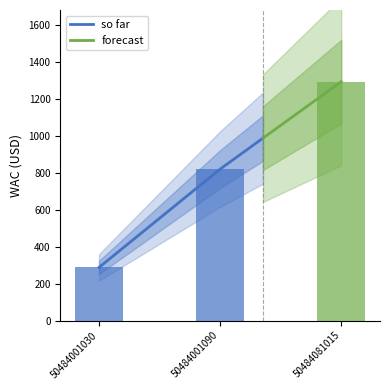

True or false: the data shows 821.0 at 50484001090.

True